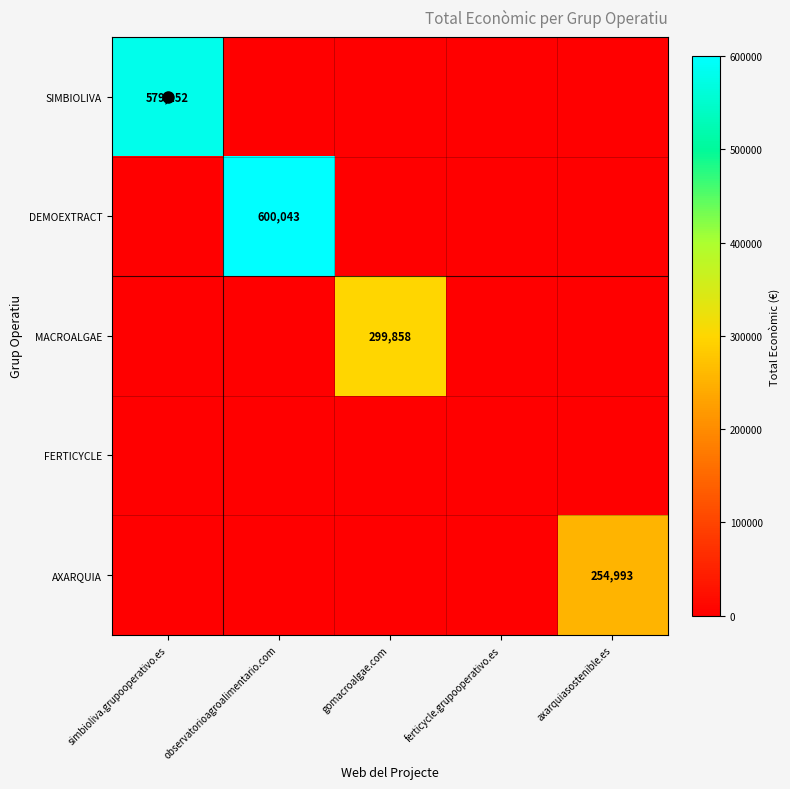

What is the average value of the SIMBIOLIVA series?

115830